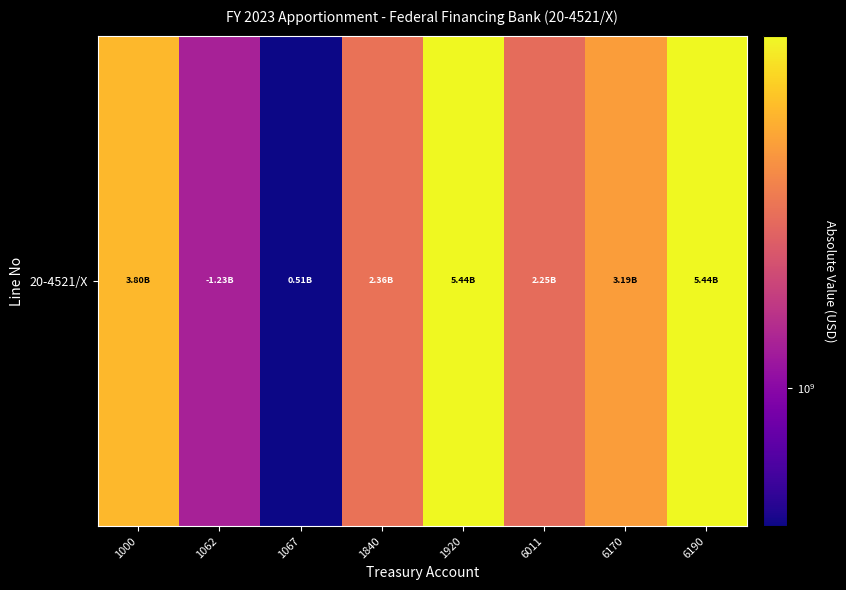

What is the average value?

3027311074